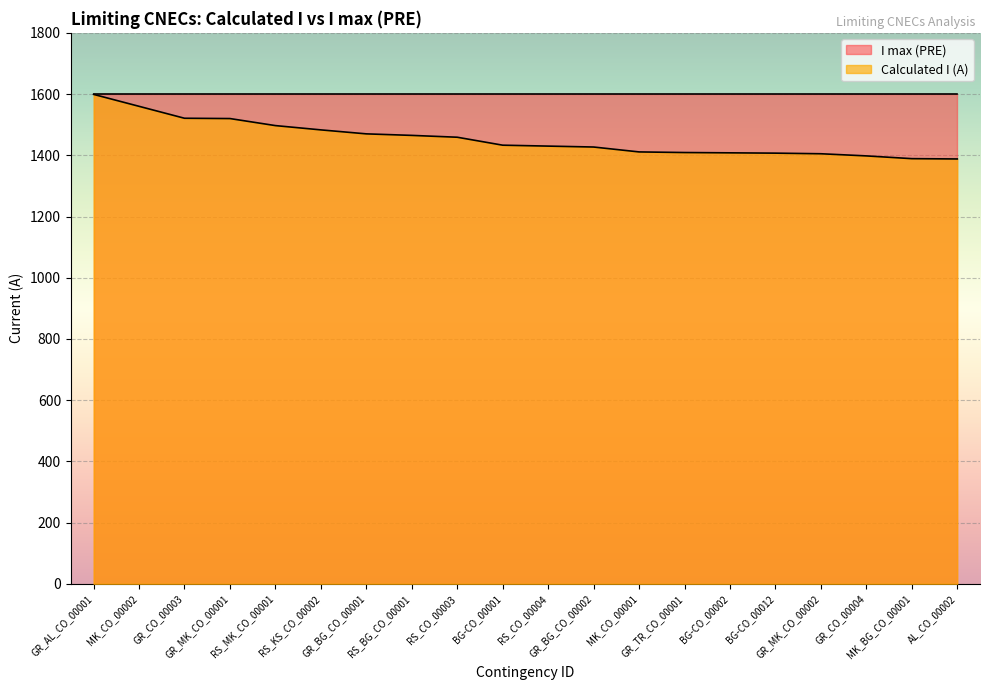

True or false: Calculated I (A) and I max (PRE) intersect in this chart.

False